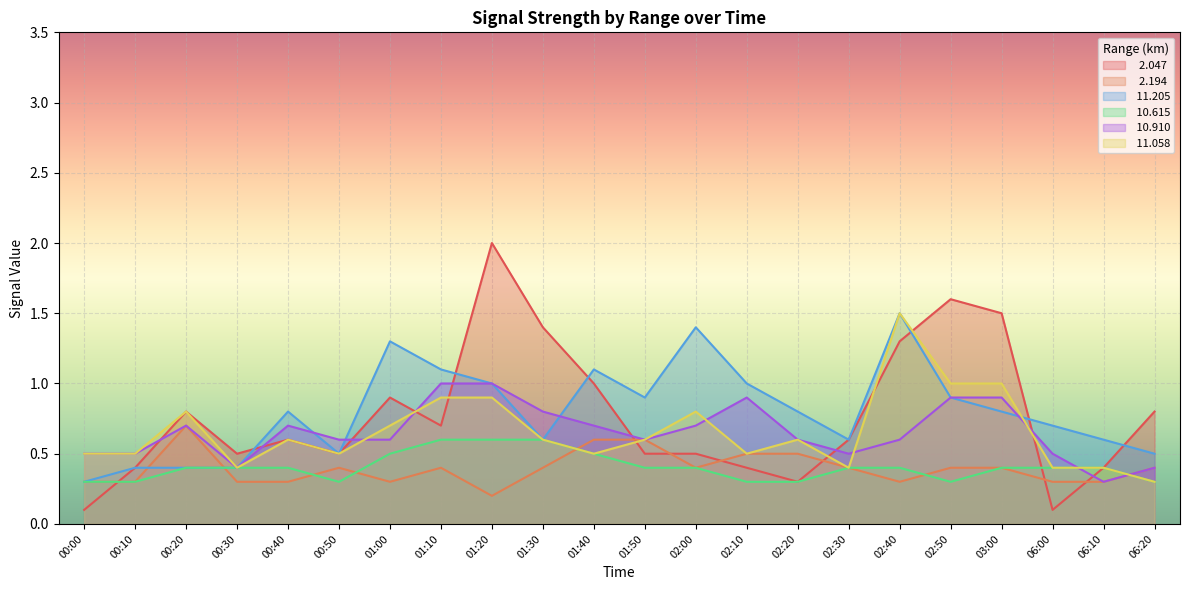

Rank the categories by  10.910 value from highest to lowest.

01:10, 01:20, 02:10, 02:50, 03:00, 01:30, 00:20, 00:40, 01:40, 02:00, 00:50, 01:00, 01:50, 02:20, 02:40, 00:00, 00:10, 02:30, 06:00, 00:30, 06:20, 06:10